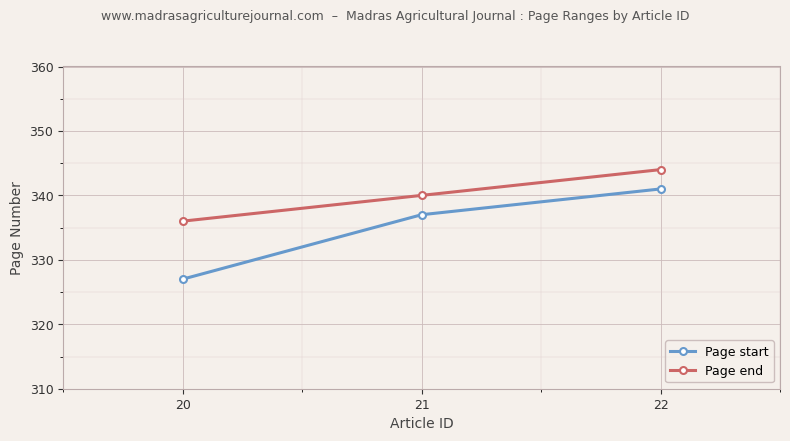

Is it true that Page start equals 513 at 20?

False